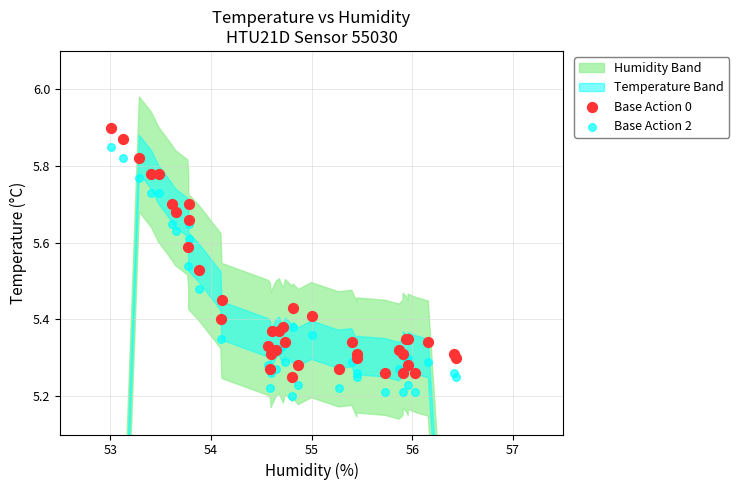

Which series reaches the minimum Y coordinate?

Base Action 2